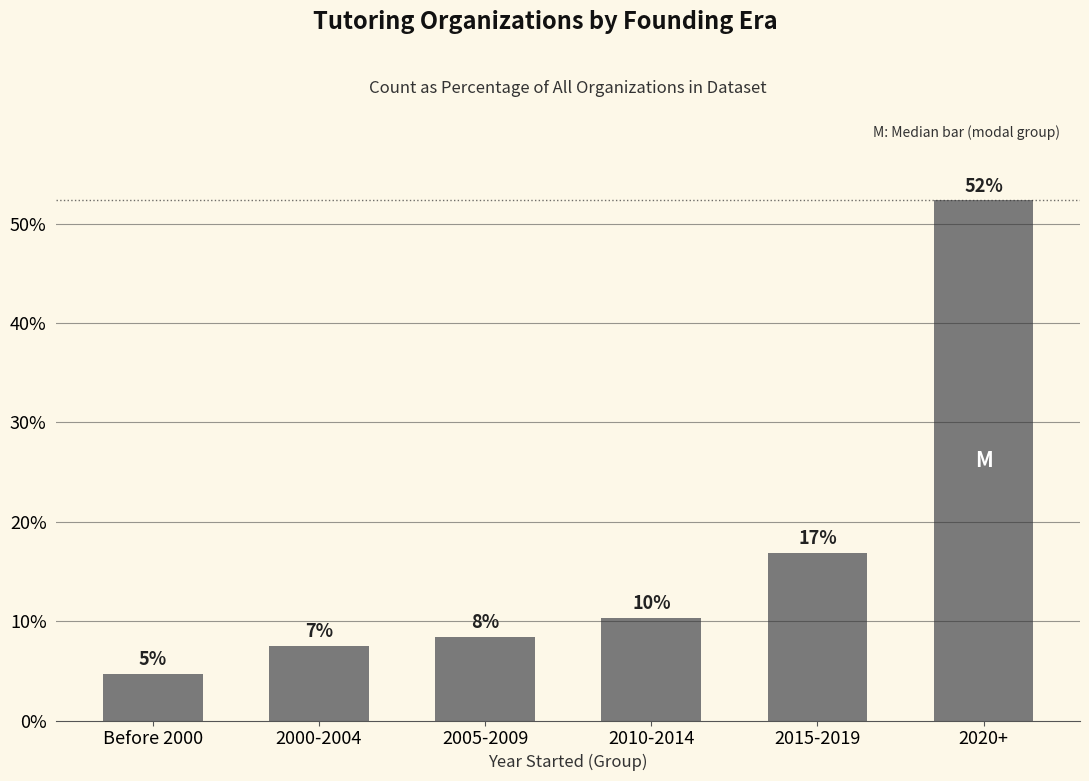

Does the chart contain any negative values?

No